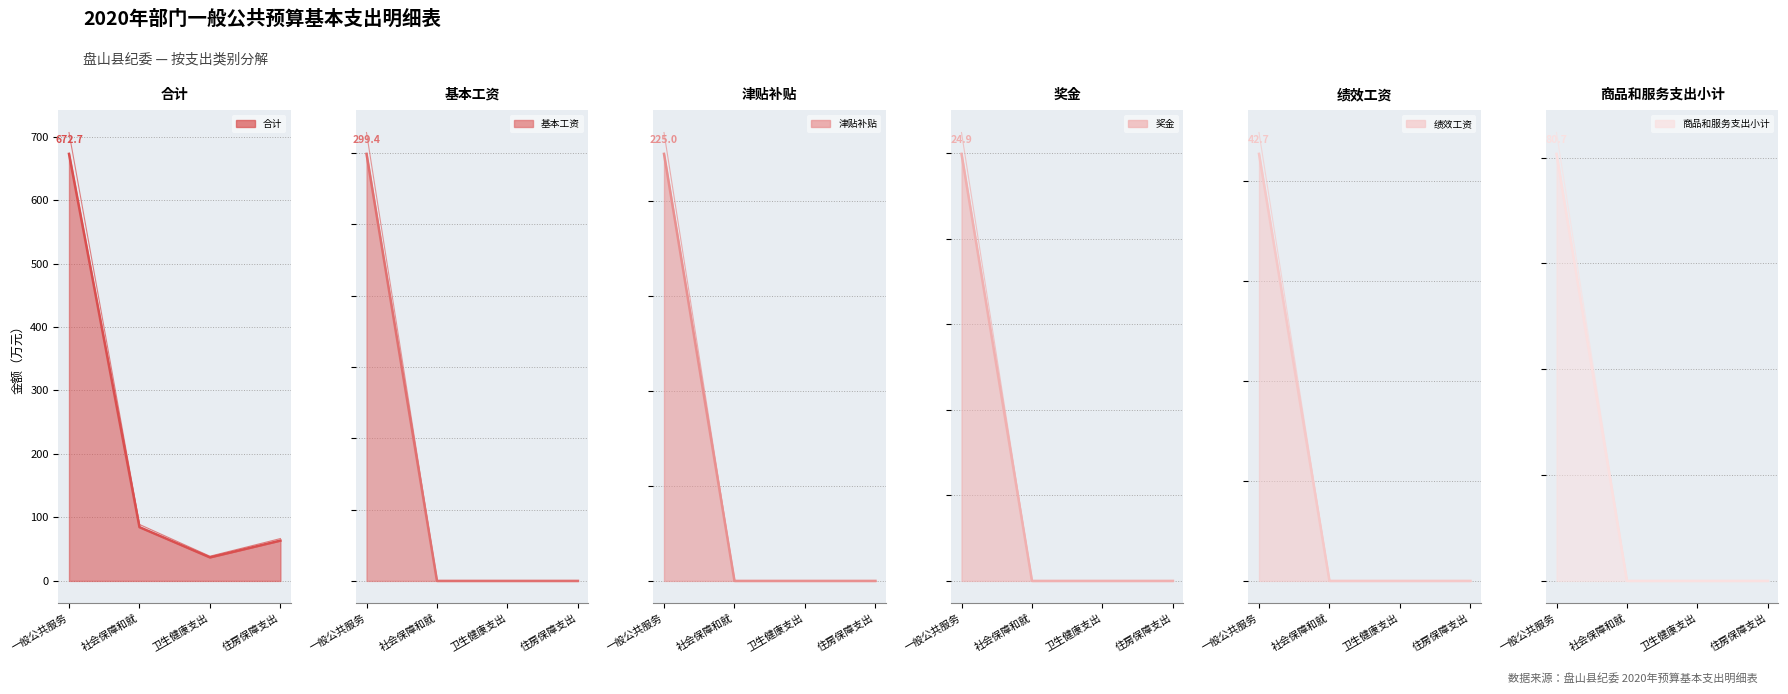

Which series has the largest total across all categories?

合计